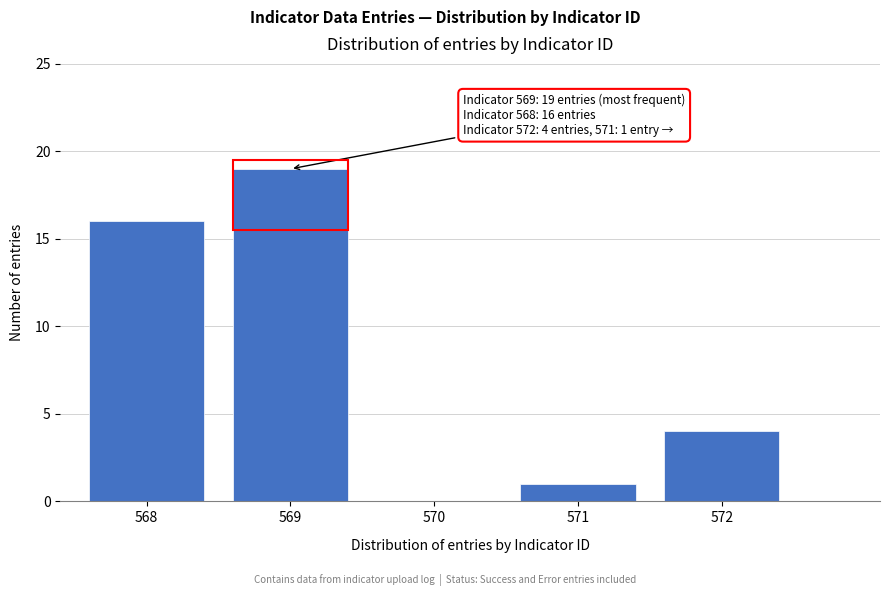

Reading left to right, what are all the values shown in this chart?

568=16	569=19	570=0	571=1	572=4